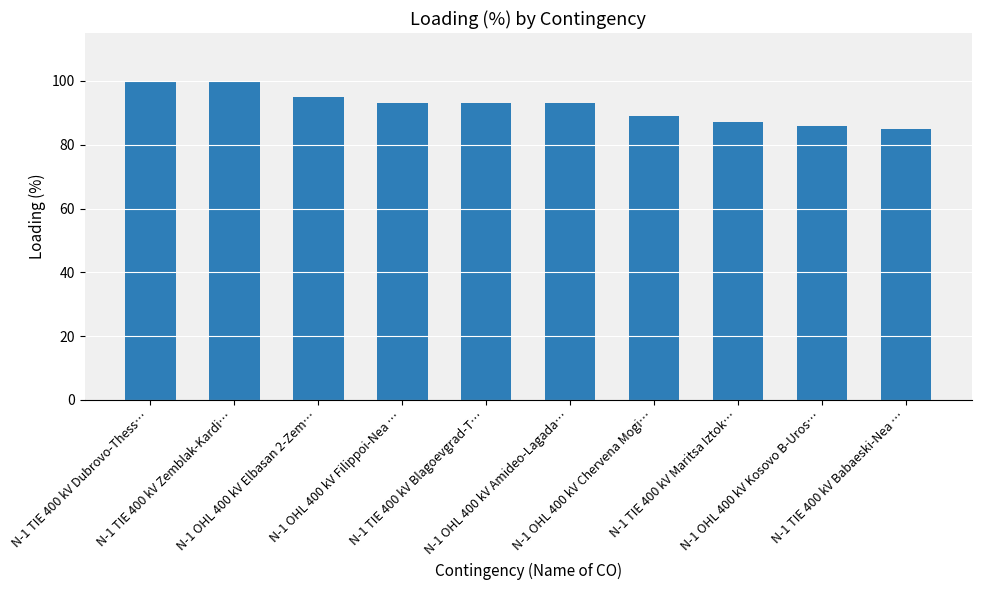

What is the value of the 10th bar from the left?

85